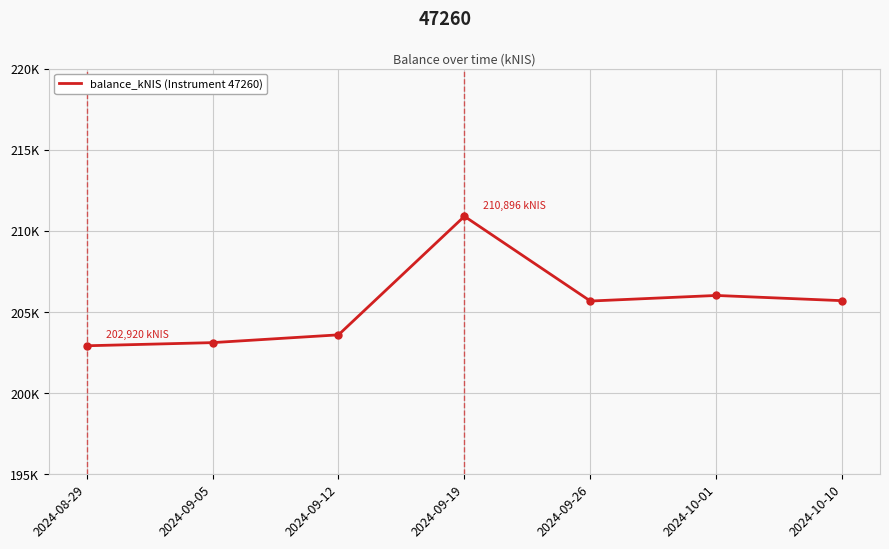

Does the chart display data point markers on the line(s)?

No